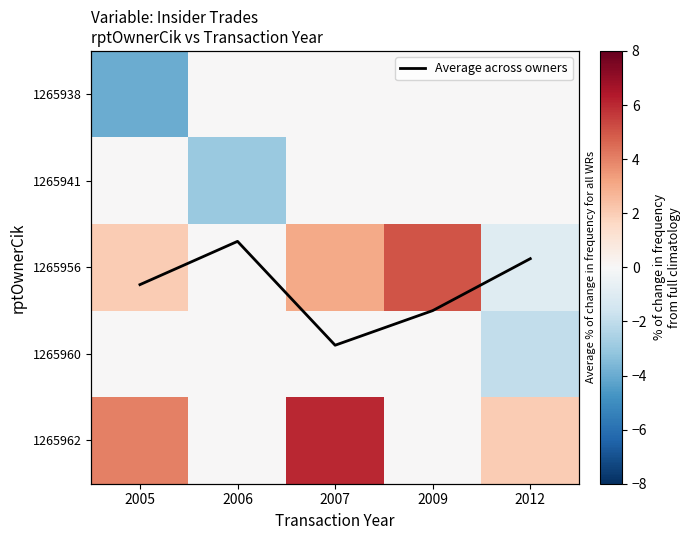

What is the difference between the highest and lowest values at 2005?

8.0